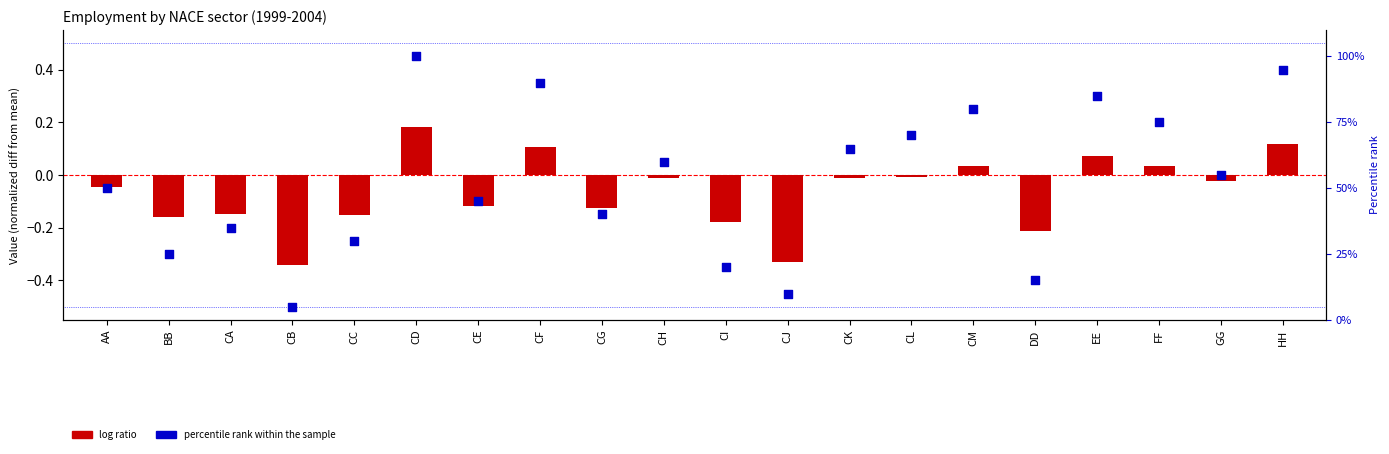

Which series has the largest Y range (max minus min)?

percentile rank within the sample